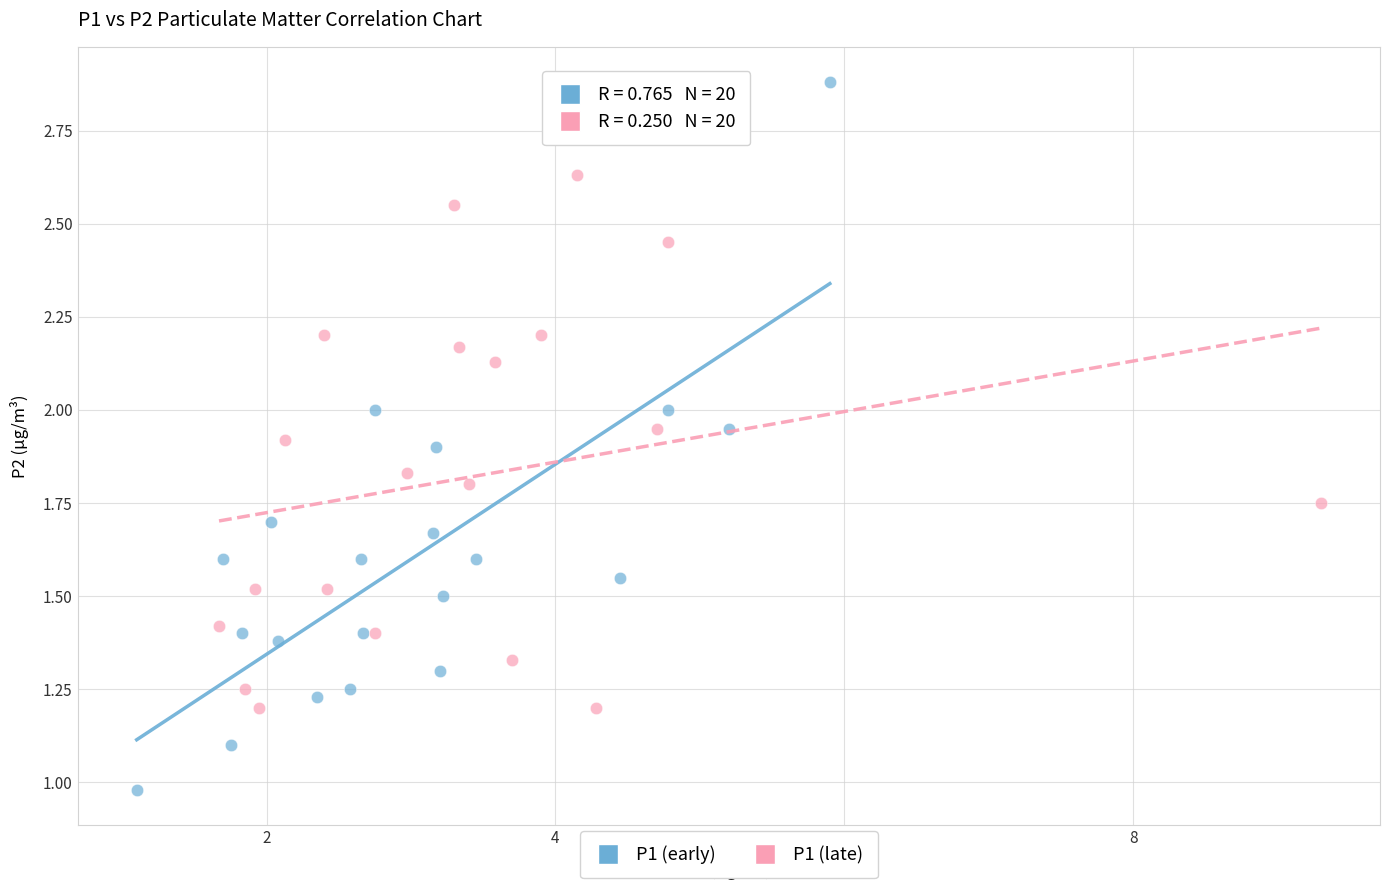

Which series contains the lowest Y value?

P1 (early)